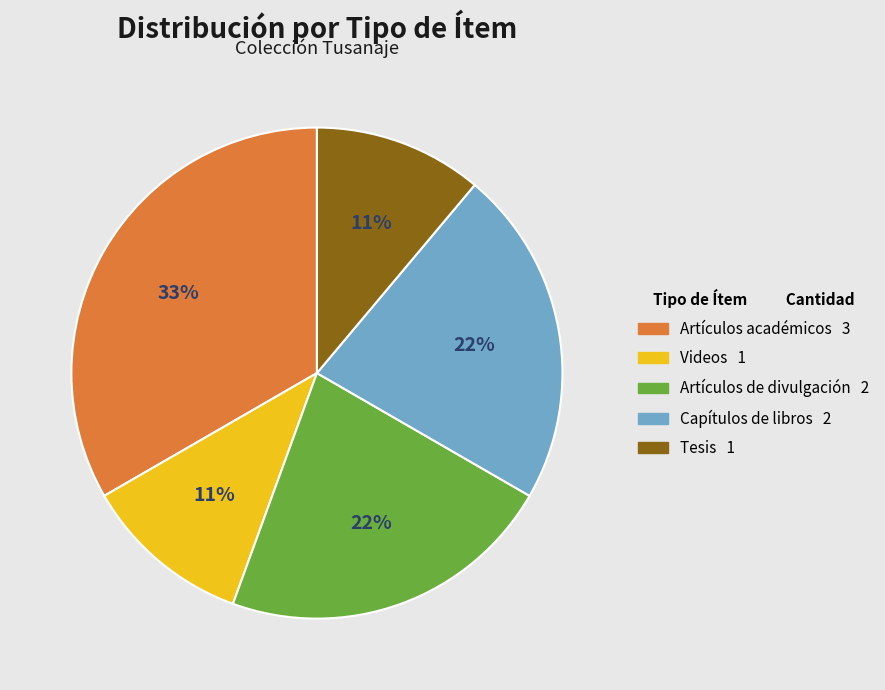

Does any single category account for the majority?

No